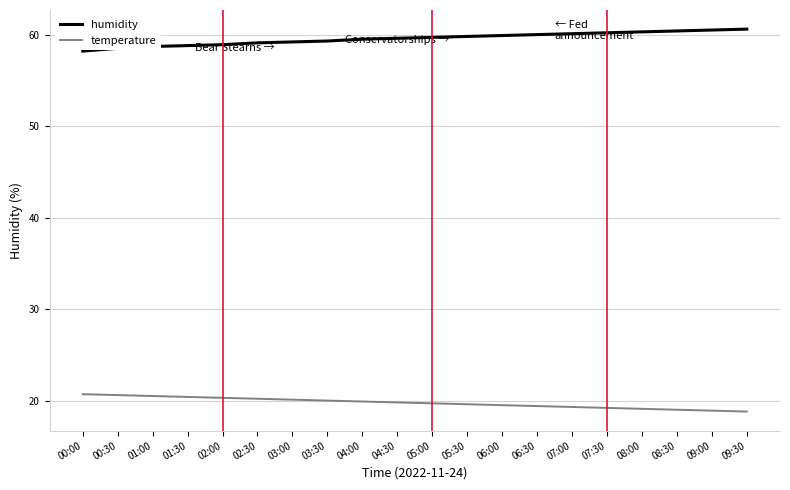

What is the difference between the maximum and minimum values in the temperature series?

1.9